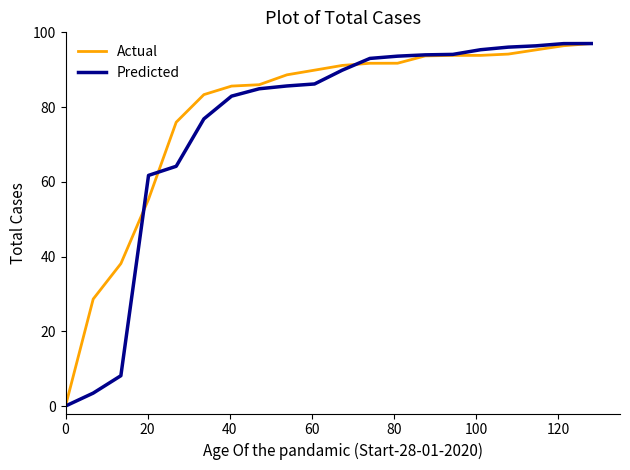

What is the maximum value shown in the chart?

97.0